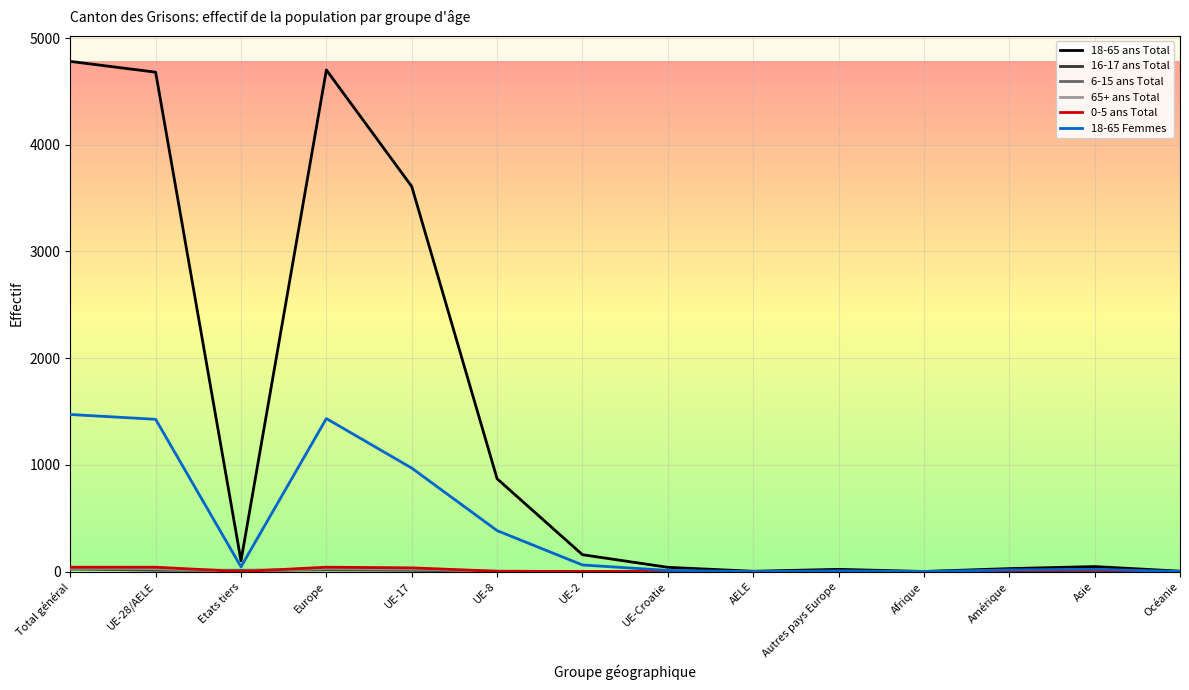

True or false: 18-65 Femmes has a value of -887 at AELE.

False